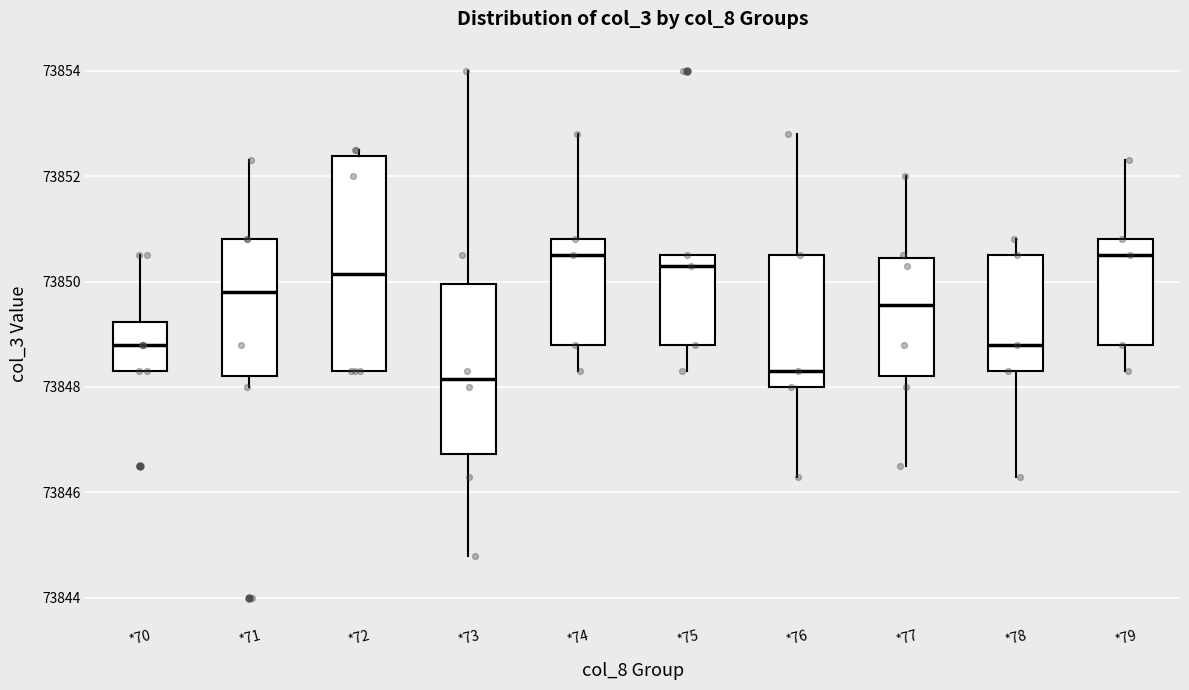

Reading left to right, read every box against the y-axis: the position of its median line, the range the box covers, and the ends of its whiskers. The values are not printed on the chart, so give them approximately, as read against the axis.

*70: median 73848.8, box 73848.4 to 73849.2, whiskers 73848.4 to 73850.6
*71: median 73849.8, box 73848.2 to 73850.8, whiskers 73848.0 to 73852.4
*72: median 73850.2, box 73848.4 to 73852.4, whiskers 73848.4 to 73852.6
*73: median 73848.2, box 73846.8 to 73850.0, whiskers 73844.8 to 73854.0
*74: median 73850.6, box 73848.8 to 73850.8, whiskers 73848.4 to 73852.8
*75: median 73850.4, box 73848.8 to 73850.6, whiskers 73848.4 to 73850.6
*76: median 73848.4, box 73848.0 to 73850.6, whiskers 73846.4 to 73852.8
*77: median 73849.6, box 73848.2 to 73850.4, whiskers 73846.6 to 73852.0
*78: median 73848.8, box 73848.4 to 73850.6, whiskers 73846.4 to 73850.8
*79: median 73850.6, box 73848.8 to 73850.8, whiskers 73848.4 to 73852.4